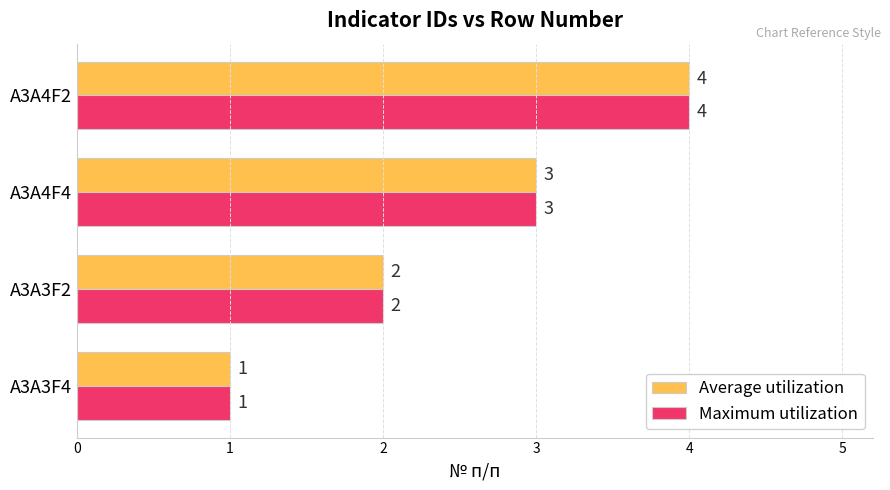

Is it true that Maximum utilization equals 2 at A3A4F4?

False